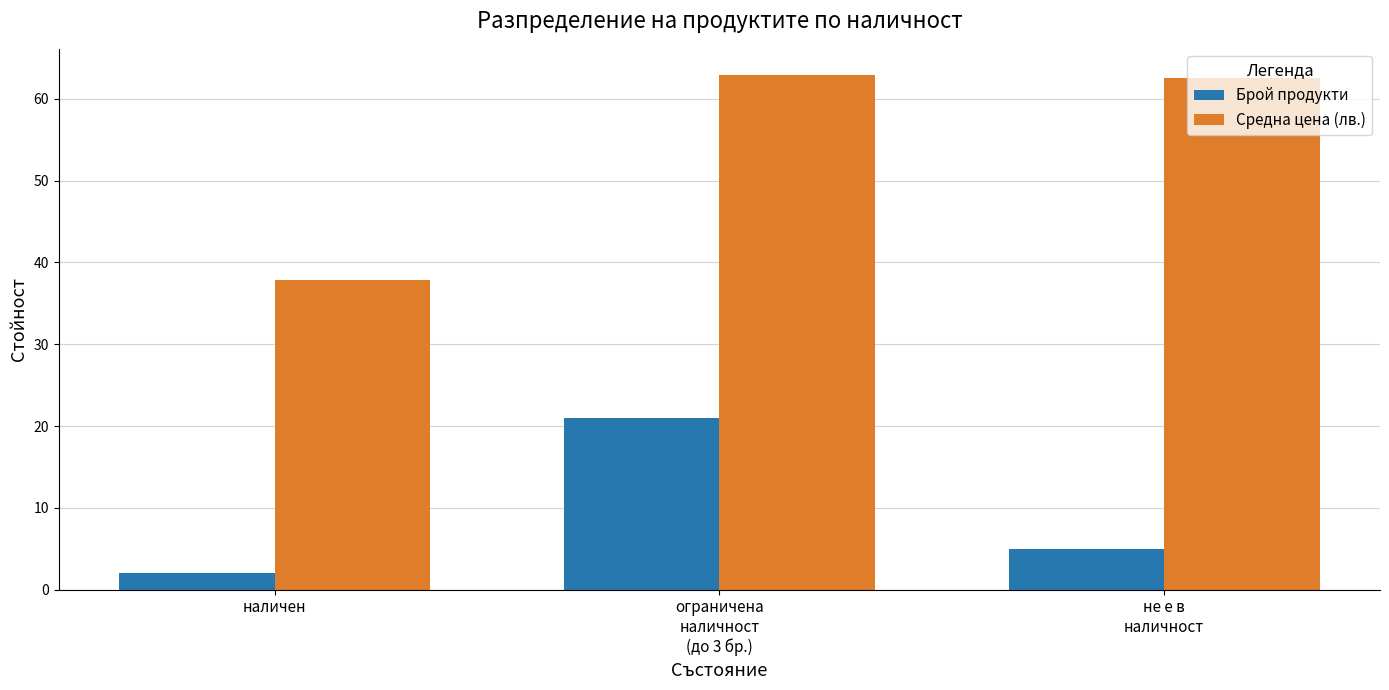

What is the highest value of the Средна цена (лв.) series?

63.0